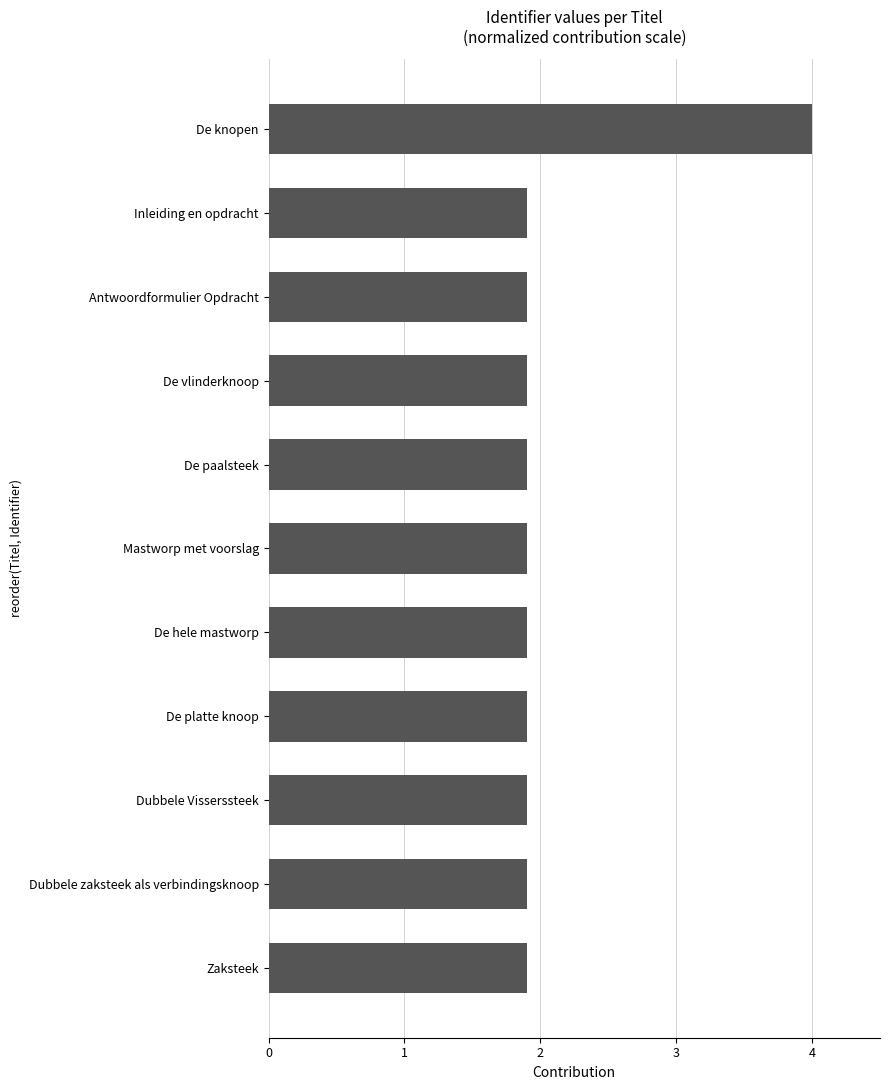

True or false: the data shows 2.6 at Dubbele Visserssteek.

False